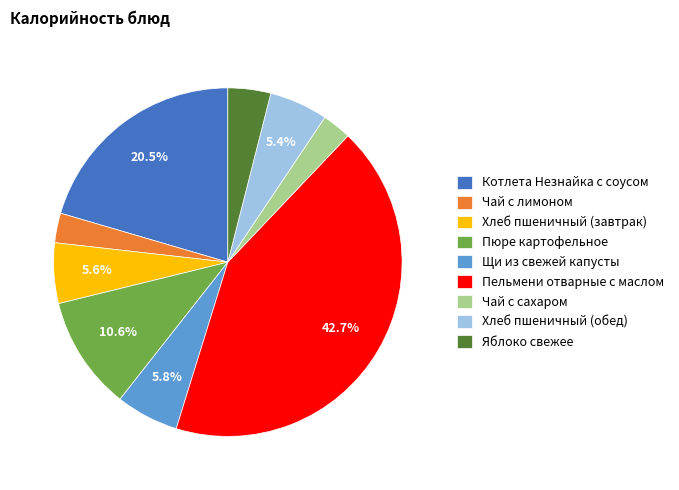

To the nearest percent, what portion does Хлеб пшеничный (обед) represent?

5%